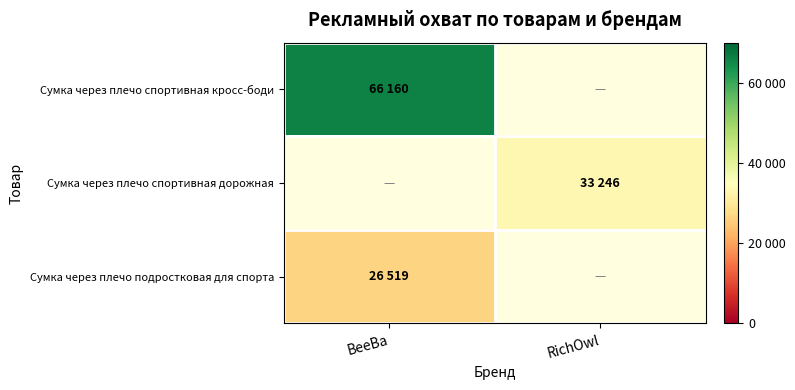

Rank the categories by Сумка через плечо спортивная кросс-боди value from lowest to highest.

BeeBa, RichOwl